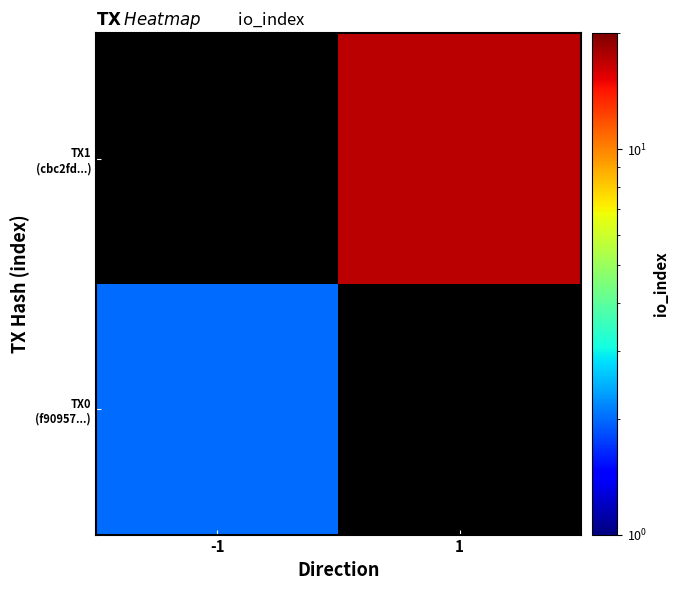

Is the value of TX1 (cbc2fd...) at 1 greater than the value of TX0 (f90957...) at -1?

Yes